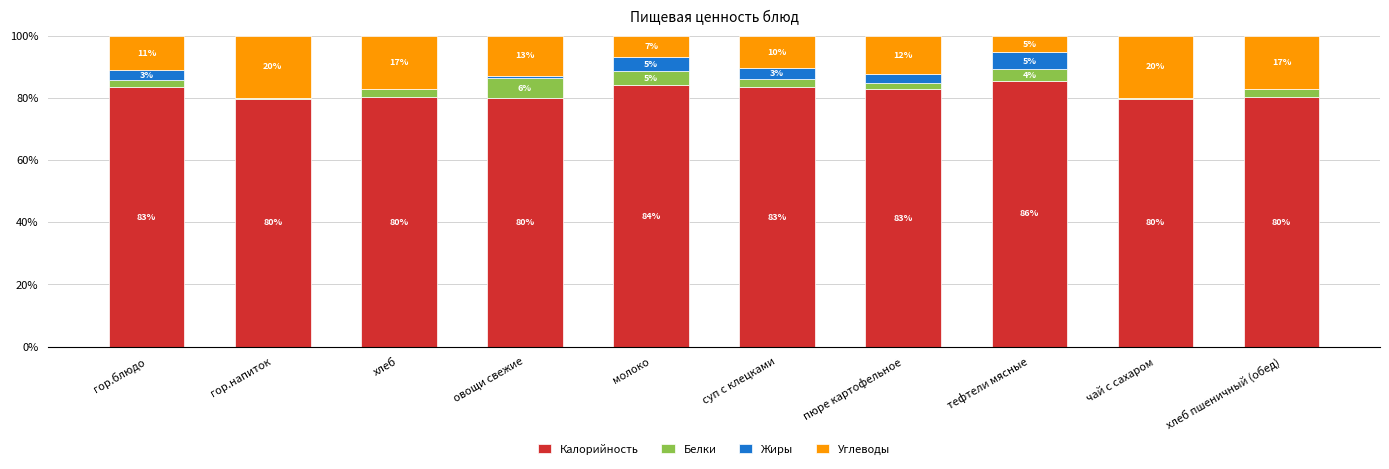

The value of Калорийность at хлеб пшеничный (обед) is 34.2. True or false?

False